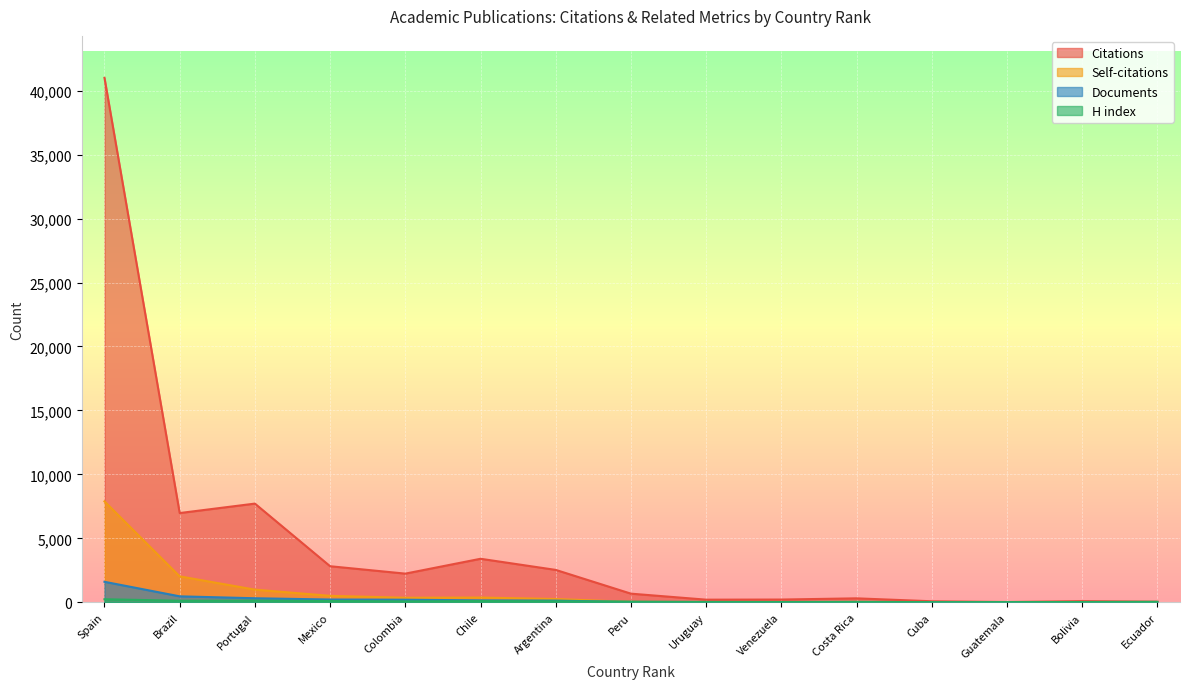

Reading left to right, what are all the values shown in this chart?

Citations: Spain=41000	Brazil=6980	Portugal=7719	Mexico=2823	Colombia=2245	Chile=3406	Argentina=2536	Peru=679	Uruguay=209	Venezuela=219	Costa Rica=313	Cuba=84	Guatemala=26	Bolivia=96	Ecuador=50
Self-citations: Spain=7894	Brazil=2032	Portugal=993	Mexico=509	Colombia=359	Chile=374	Argentina=261	Peru=36	Uruguay=16	Venezuela=13	Costa Rica=29	Cuba=14	Guatemala=2	Bolivia=2	Ecuador=5
Documents: Spain=1607	Brazil=470	Portugal=320	Mexico=220	Colombia=205	Chile=155	Argentina=137	Peru=28	Uruguay=24	Venezuela=23	Costa Rica=10	Cuba=5	Guatemala=5	Bolivia=4	Ecuador=4
H index: Spain=242	Brazil=126	Portugal=134	Mexico=103	Colombia=76	Chile=100	Argentina=82	Peru=56	Uruguay=34	Venezuela=28	Costa Rica=41	Cuba=16	Guatemala=20	Bolivia=26	Ecuador=43